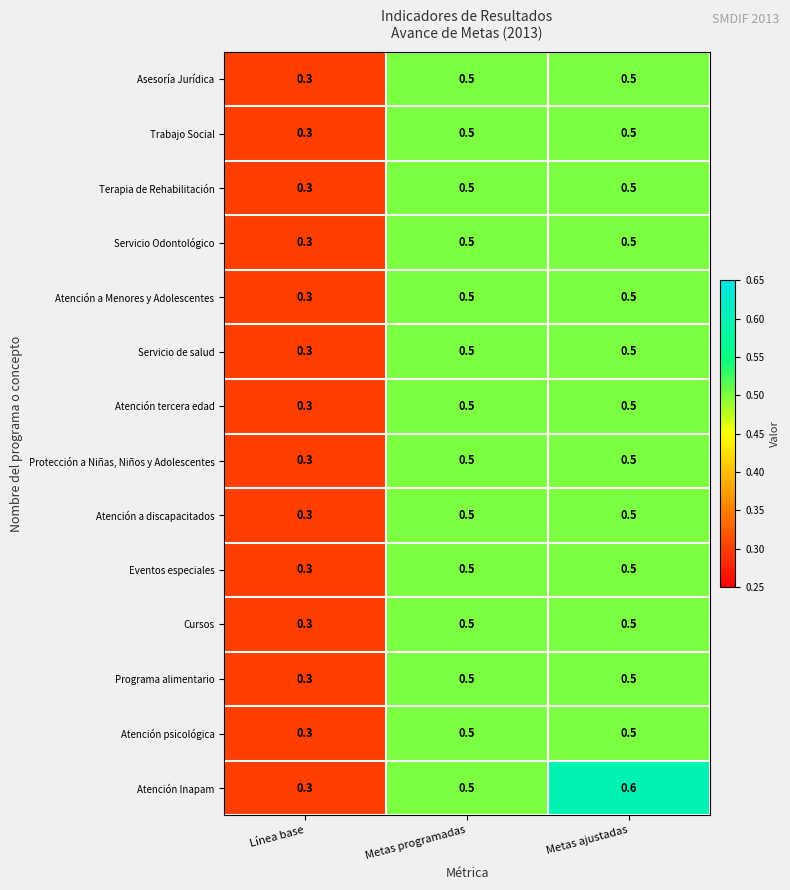

What is the sum of all Trabajo Social values?

1.3